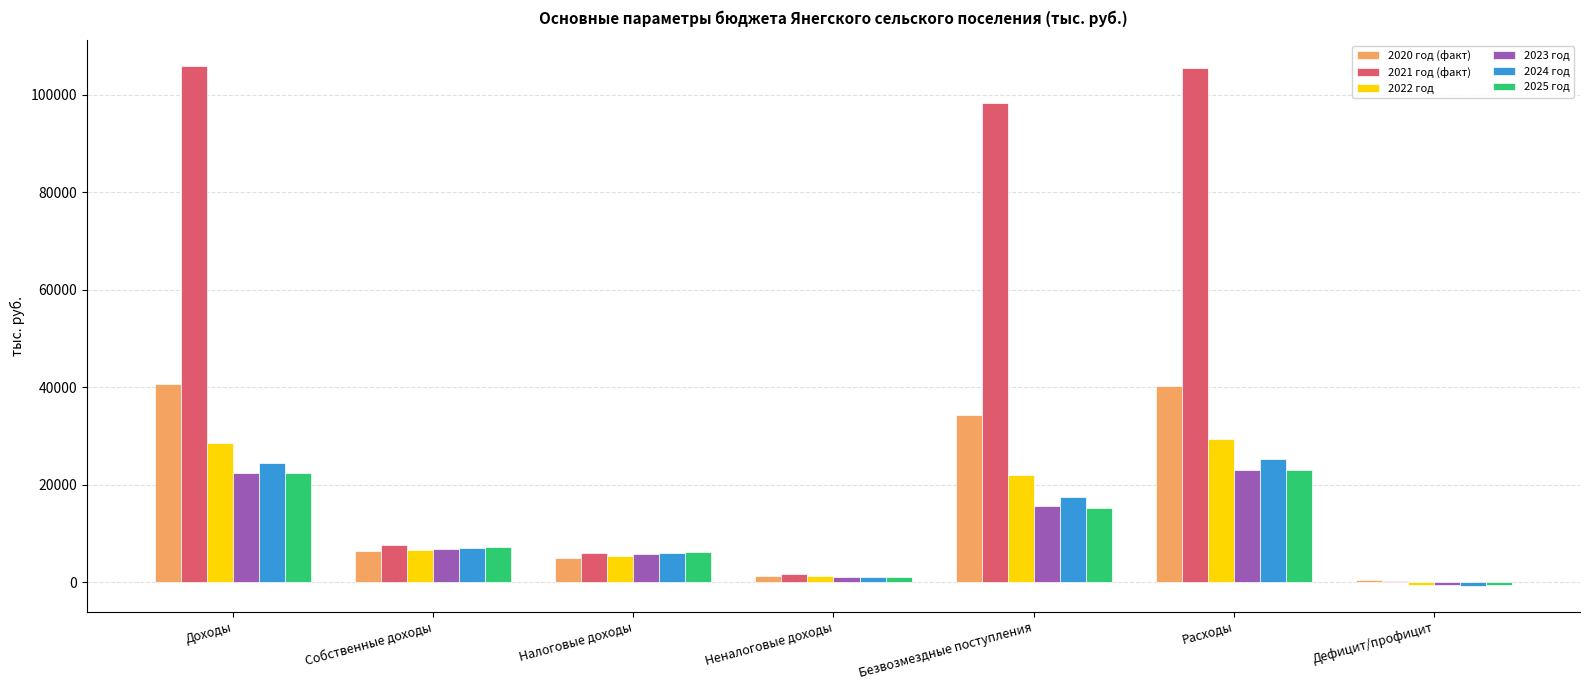

What is the sum of all 2020 год (факт) values?

128610.3